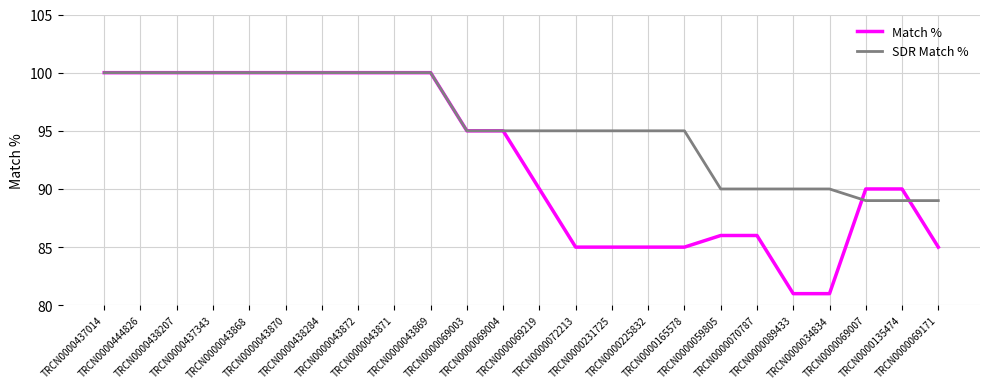

Which series changed the most between TRCN0000069219 and TRCN0000059805?

SDR Match %